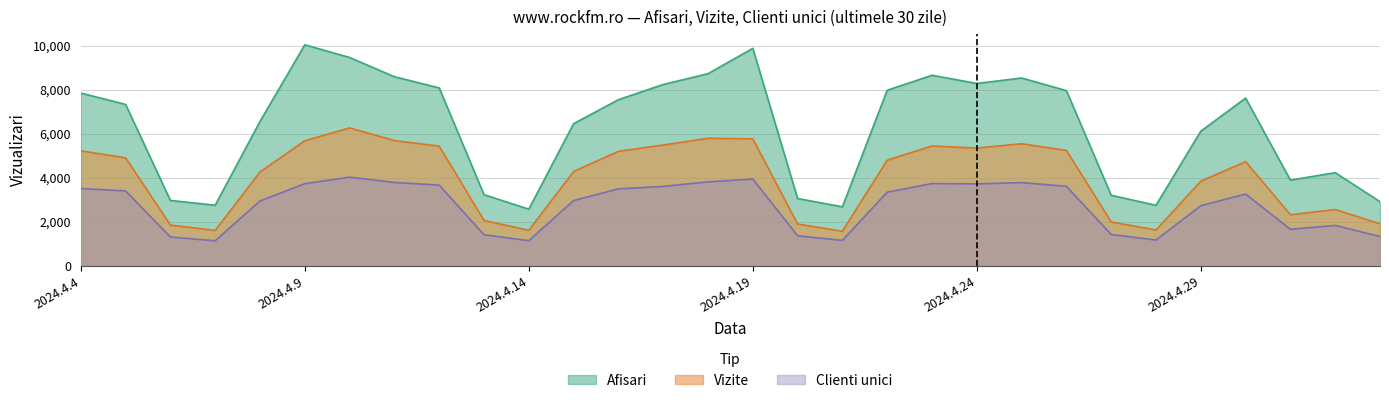

True or false: Vizite and Clienti unici intersect in this chart.

False